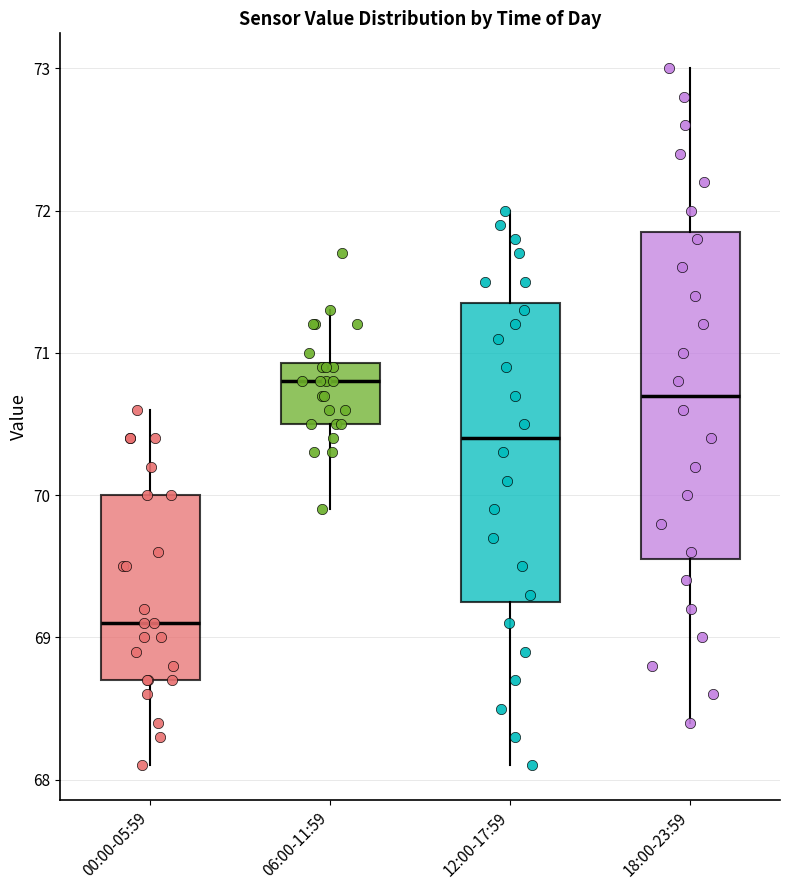

Which box's median line is the lowest?

00:00-05:59